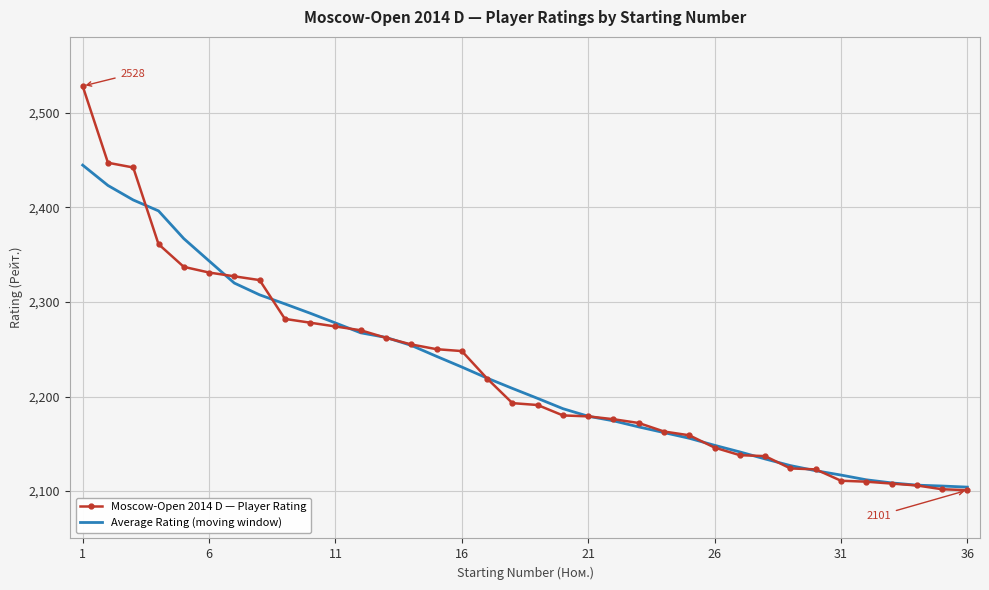

List the series in order of their peak value, lowest first.

Average Rating (moving window), Moscow-Open 2014 D — Player Rating